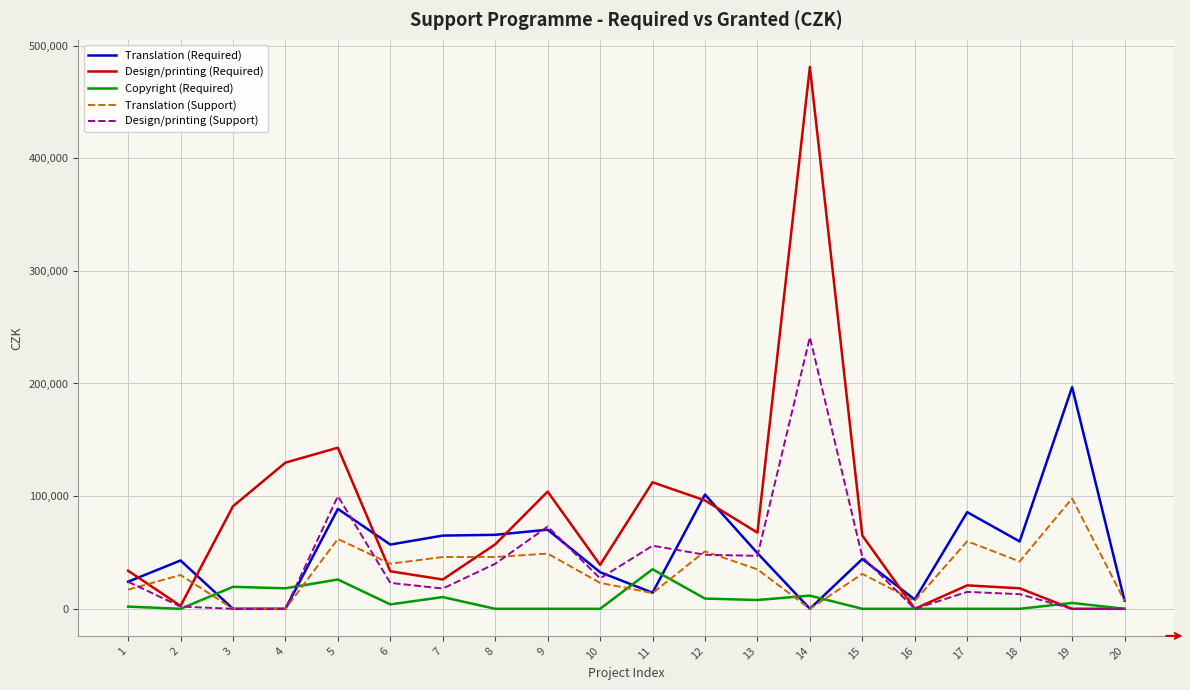

What is the total value across all series at 8?

208876